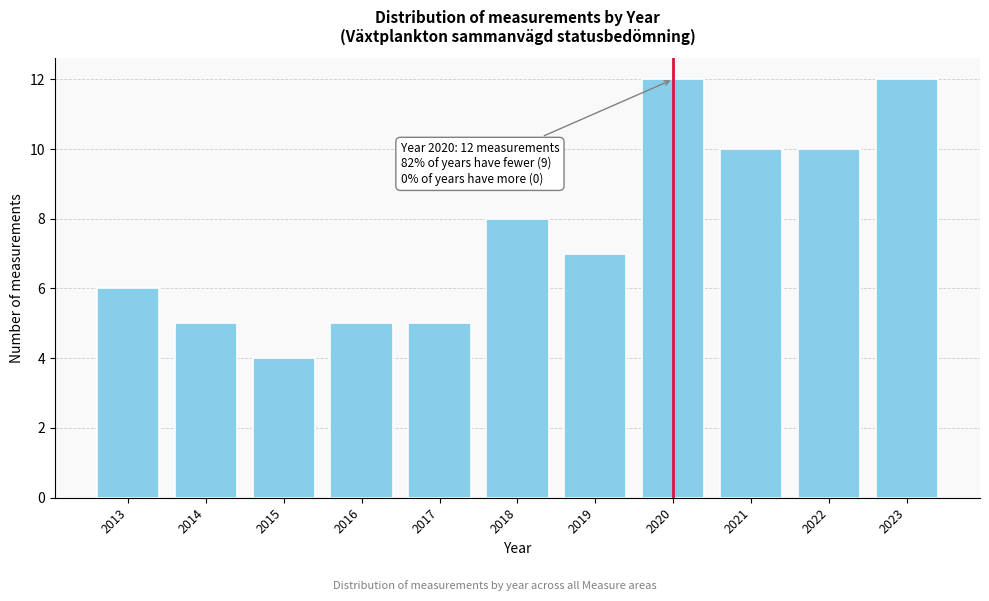

Reading left to right, what are all the values shown in this chart?

6	5	4	5	5	8	7	12	10	10	12